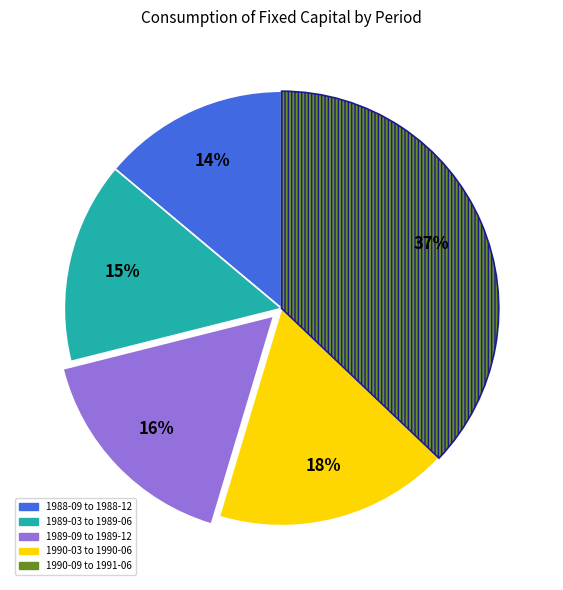

Is there any slice that represents more than half of the pie?

No